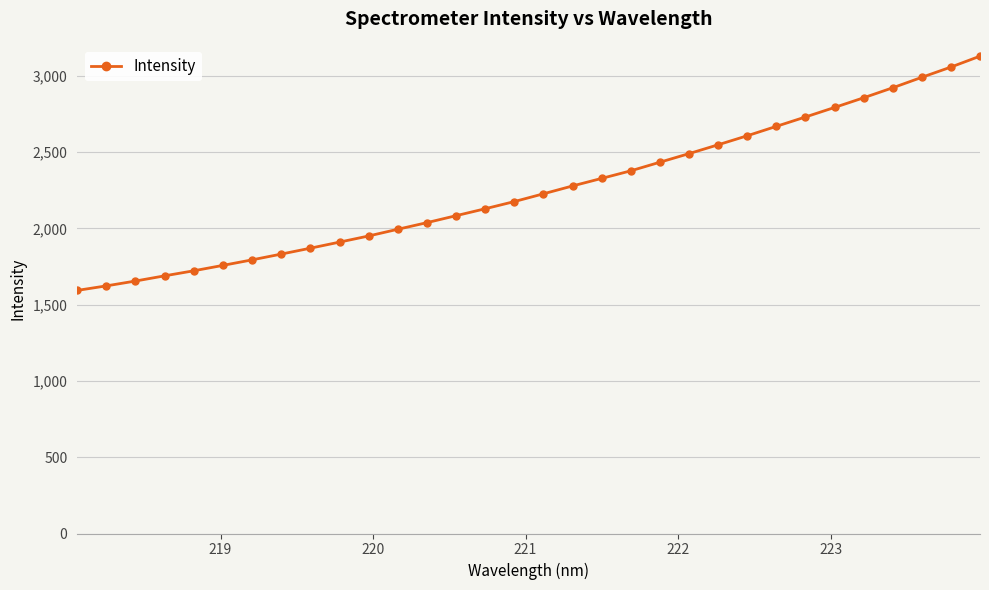

What is the value of the 27th point from the left?

2792.9